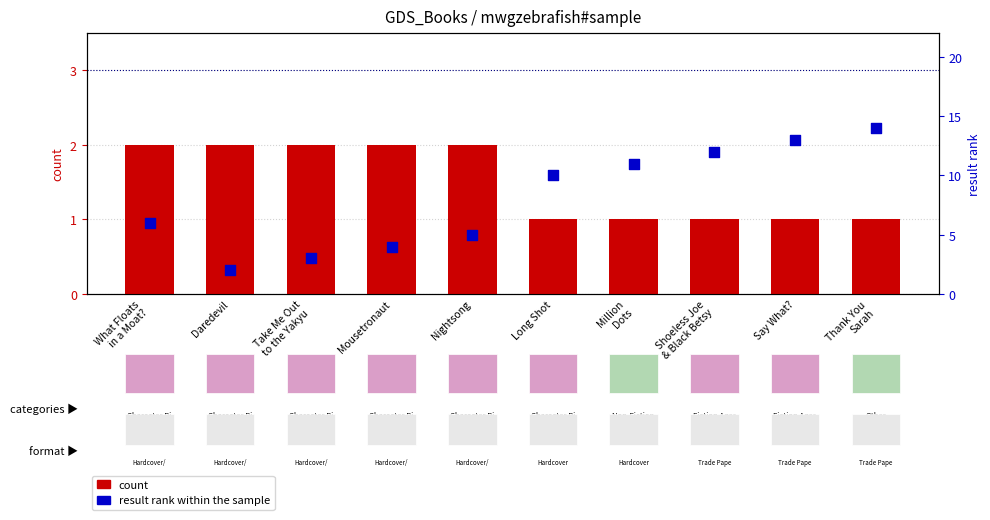

At how many categories does at least one series exceed 11?

3